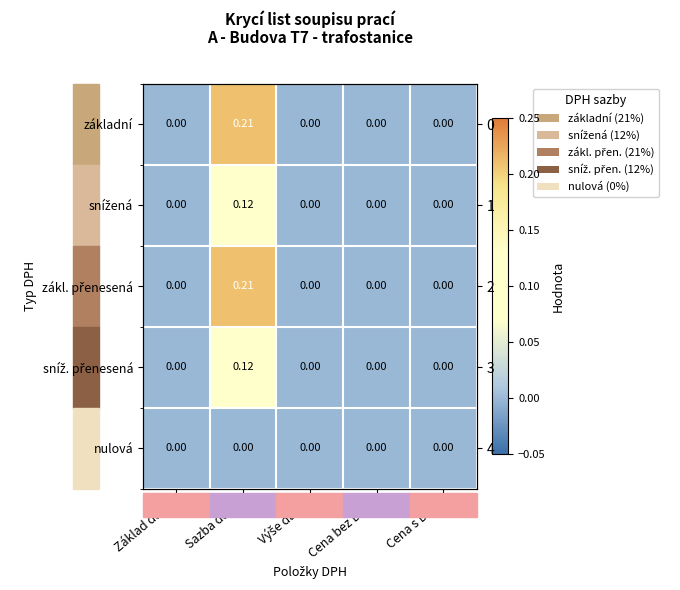

Rank the series at Cena bez DPH from highest to lowest value.

základní, snížená, zákl. přenesená, sníž. přenesená, nulová